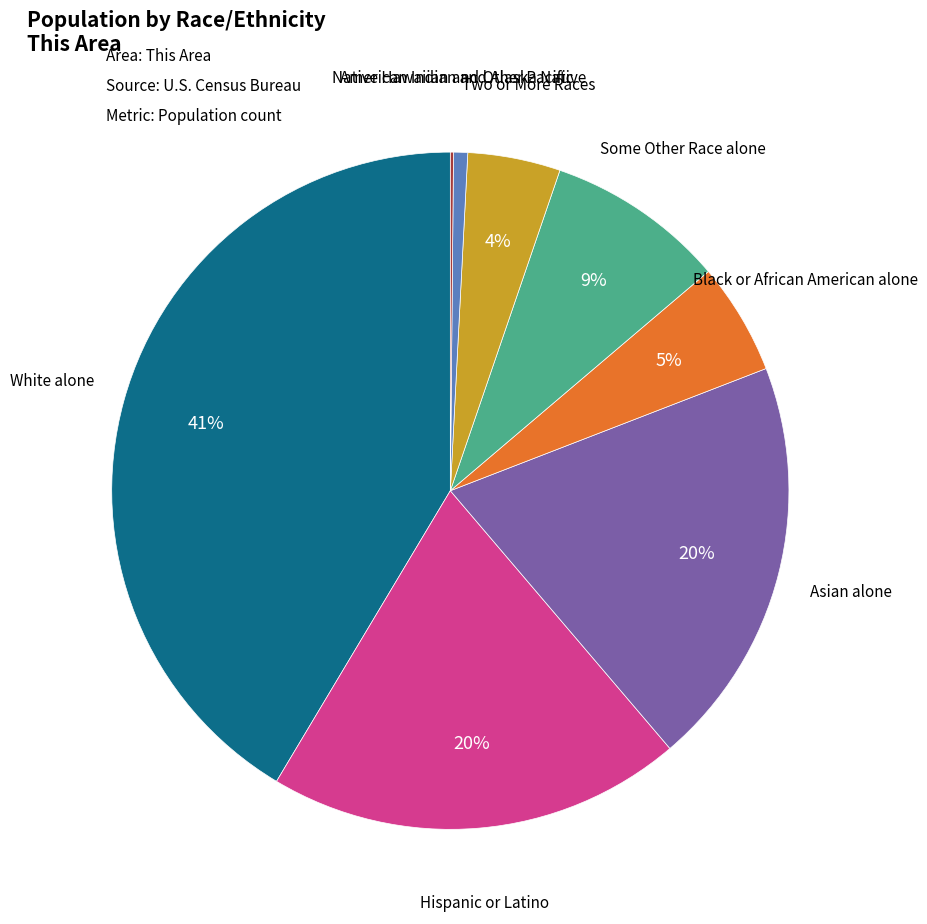

To the nearest percent, what is the difference between the largest and smallest slice percentages?

41%